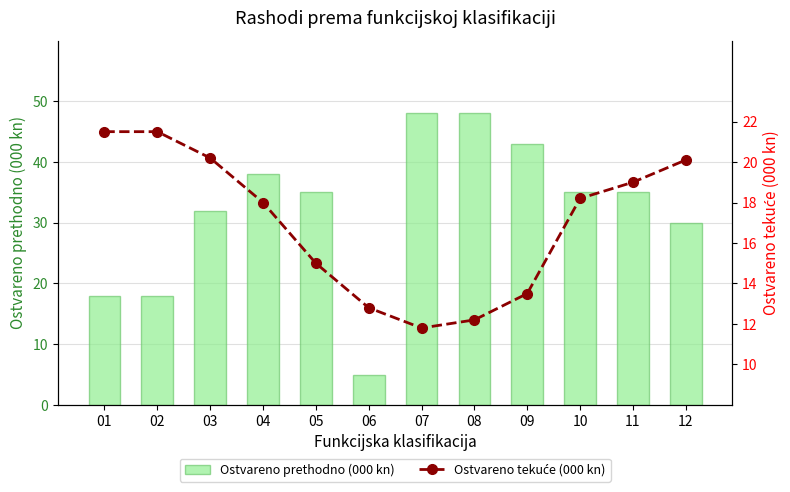

How many groups of bars are there?

12